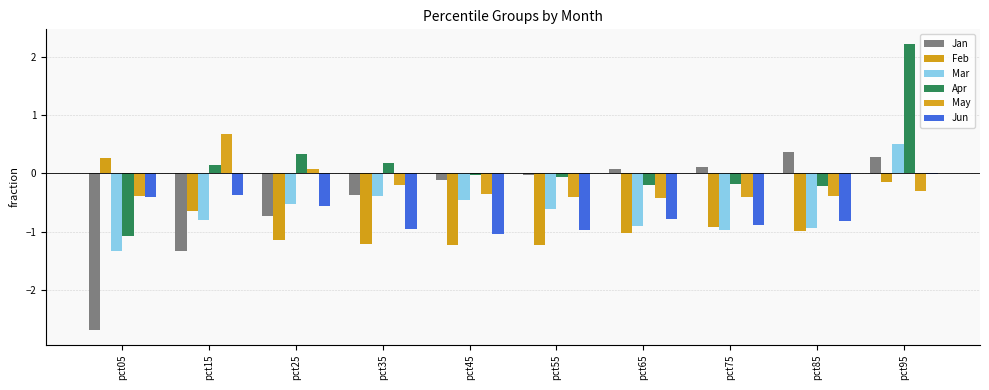

Reading left to right, what are all the values shown in this chart?

Jan: -2.7	-1.3	-0.7	-0.4	-0.1	-0.0	0.1	0.1	0.4	0.3
Feb: 0.3	-0.6	-1.1	-1.2	-1.2	-1.2	-1.0	-0.9	-1.0	-0.1
Mar: -1.3	-0.8	-0.5	-0.4	-0.4	-0.6	-0.9	-1.0	-0.9	0.5
Apr: -1.1	0.1	0.3	0.2	-0.0	-0.1	-0.2	-0.2	-0.2	2.2
May: -0.4	0.7	0.1	-0.2	-0.4	-0.4	-0.4	-0.4	-0.4	-0.3
Jun: -0.4	-0.4	-0.6	-1.0	-1.0	-1.0	-0.8	-0.9	-0.8	-0.0